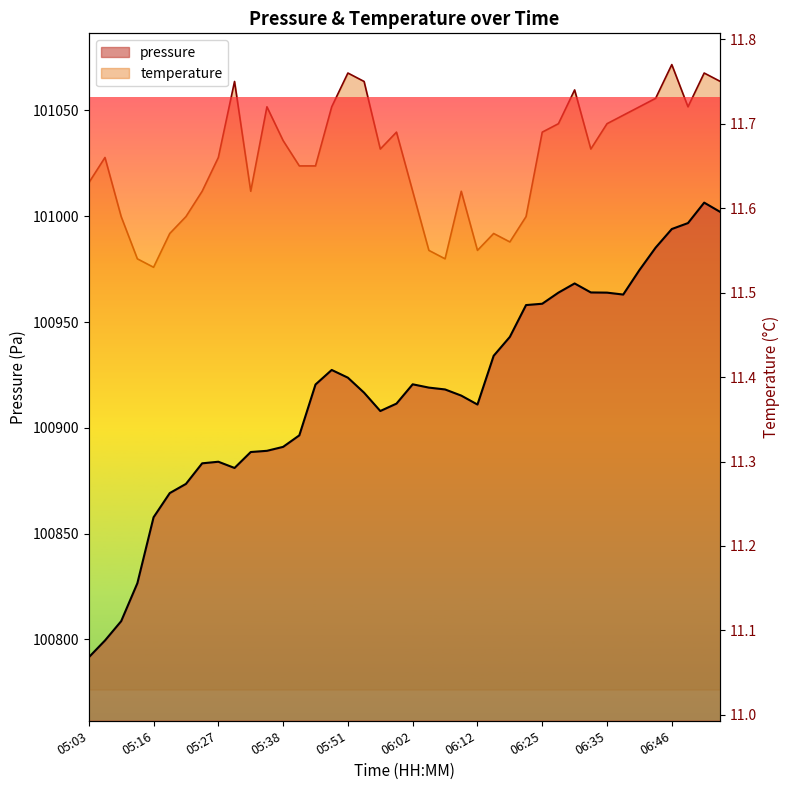

True or false: pressure has a value of 100891.0 at 05:38.

True